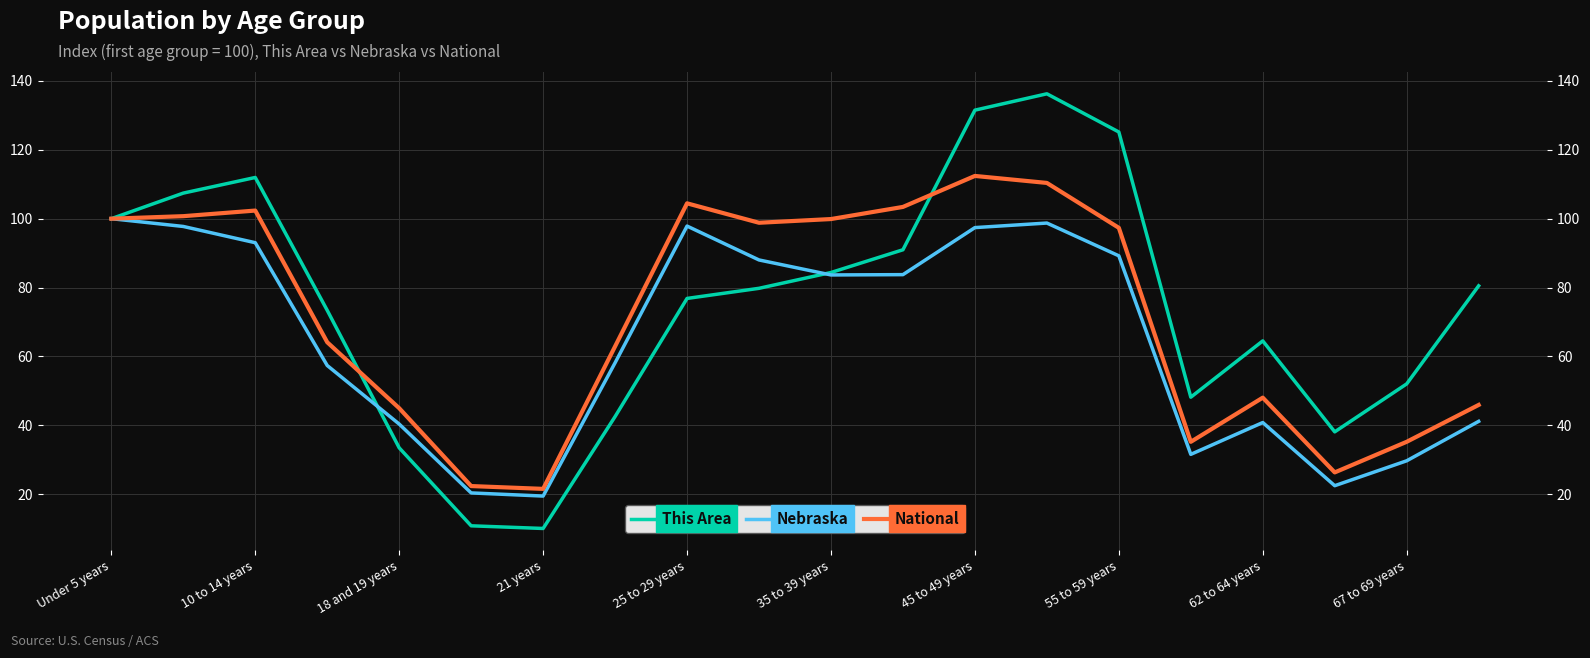

Which series has the largest total across all categories?

This Area